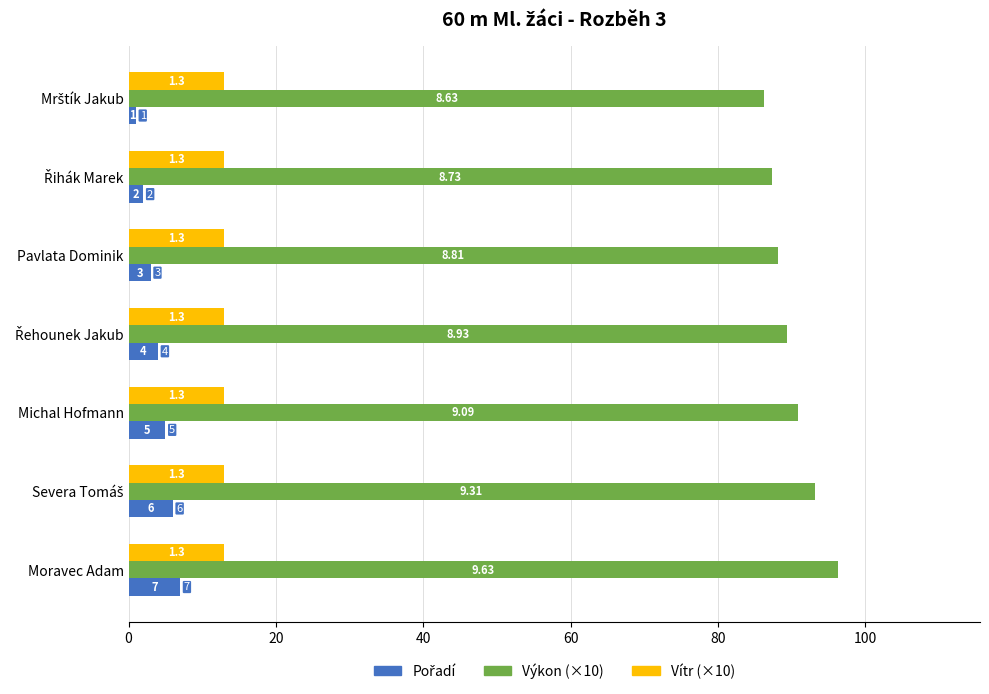

Which series has the largest range (max minus min)?

Výkon (×10)